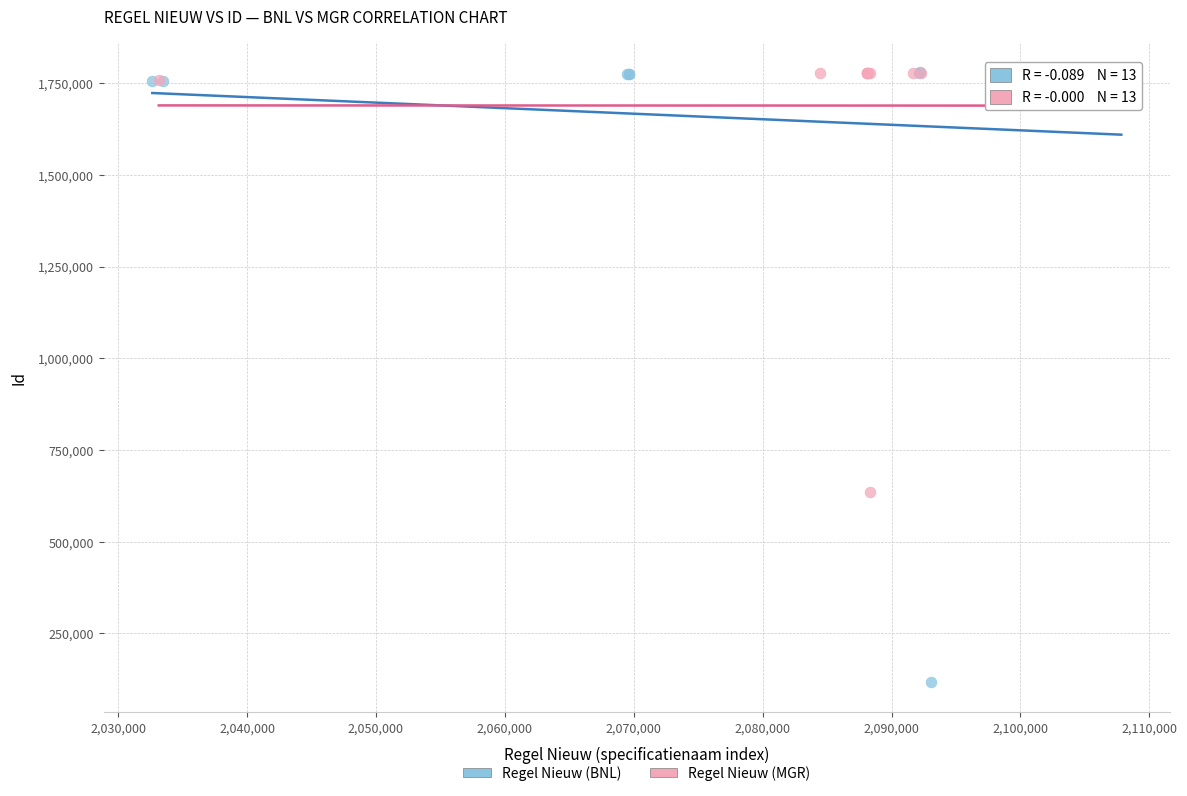

Which series has the widest spread of Y values?

Regel Nieuw (BNL)